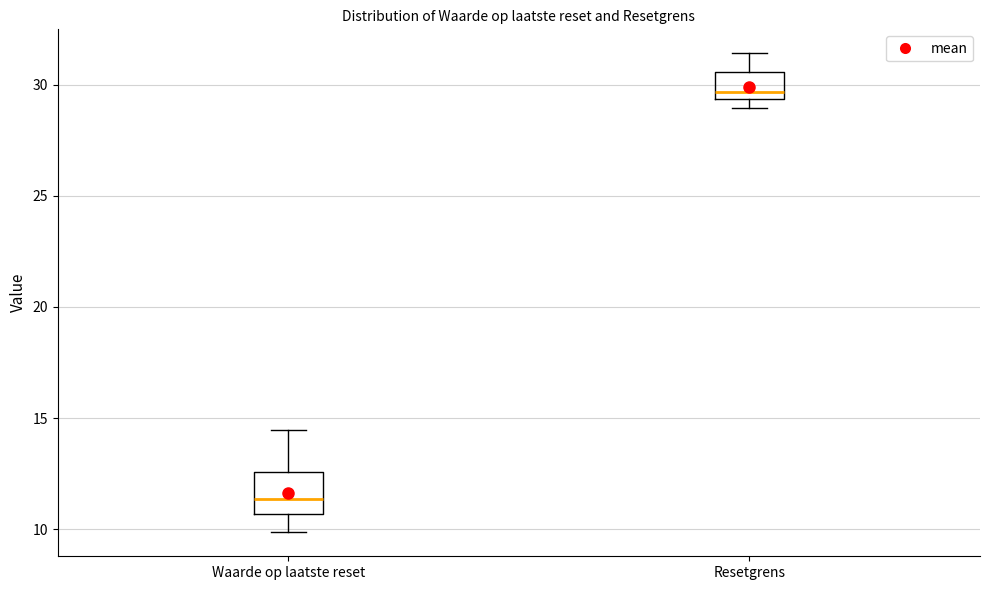

Which box is the tallest, from its lower edge to its upper edge?

Waarde op laatste reset